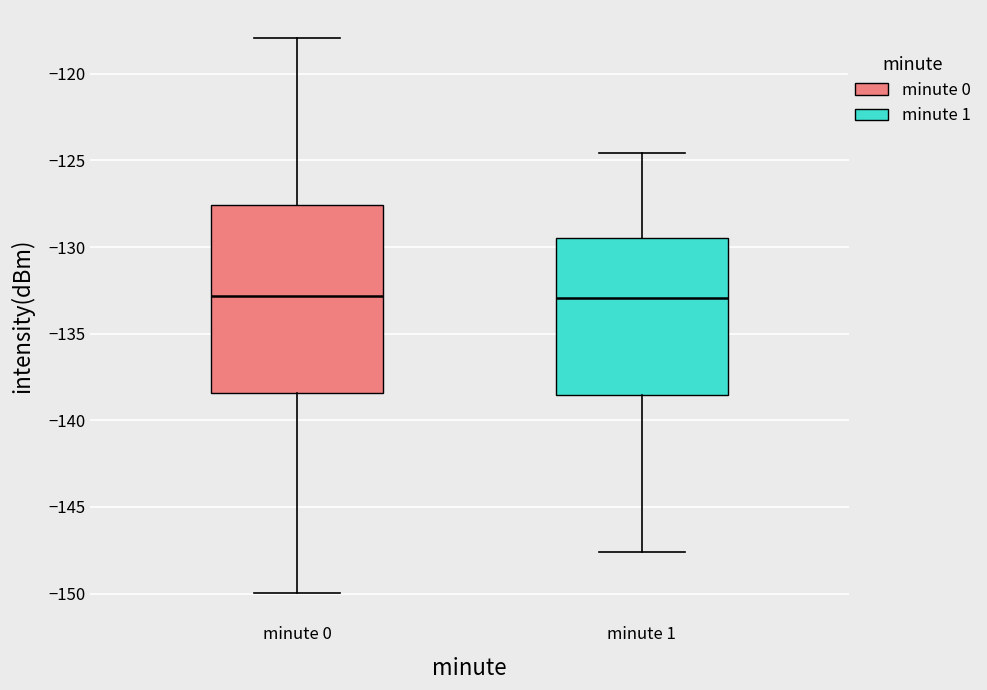

Where does the median line of the box for minute 1 sit on the y-axis? The values are not printed on the chart, so give them approximately, as read against the axis.

-133.0